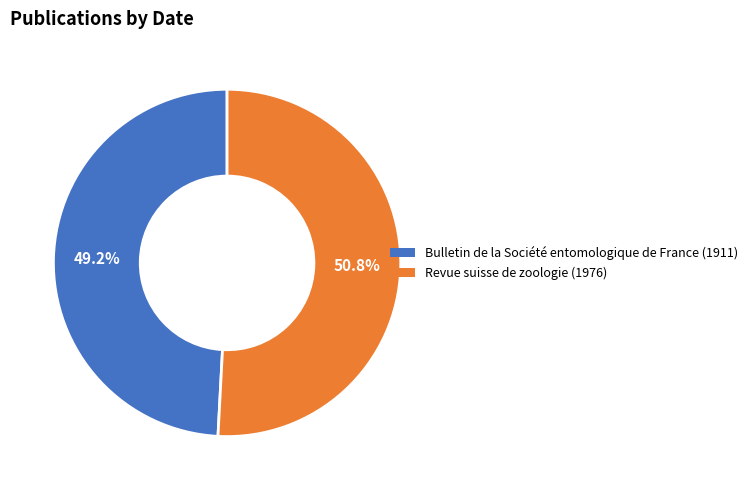

Is the sum of Bulletin de la Société entomologique de France (1911) and Revue suisse de zoologie (1976) greater than half?

Yes